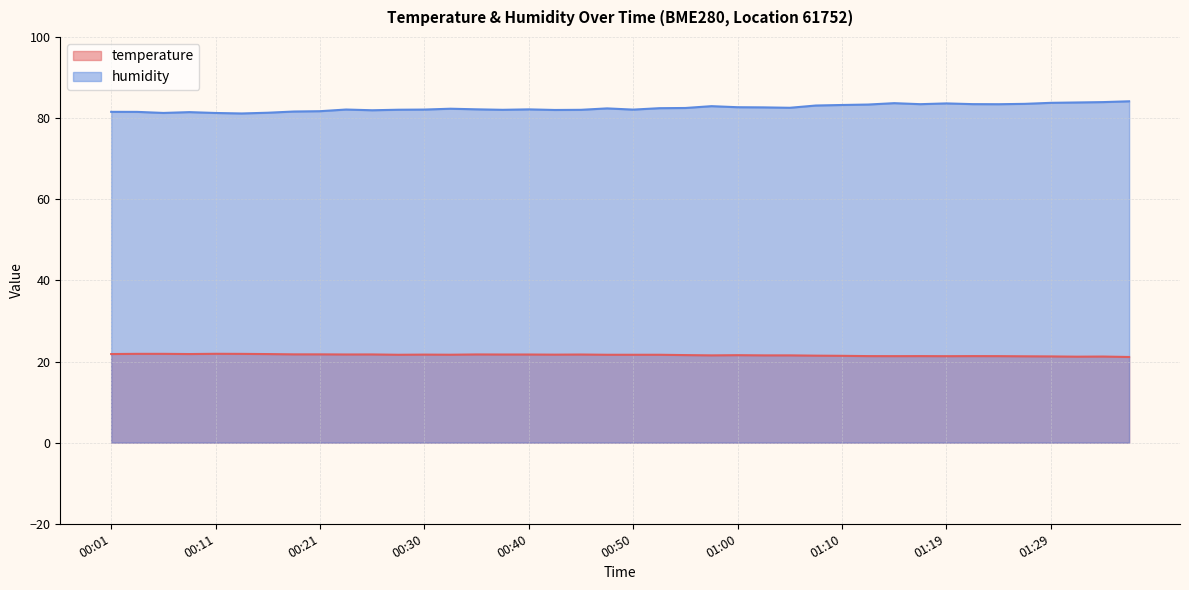

What is the sum of all temperature values?

863.2